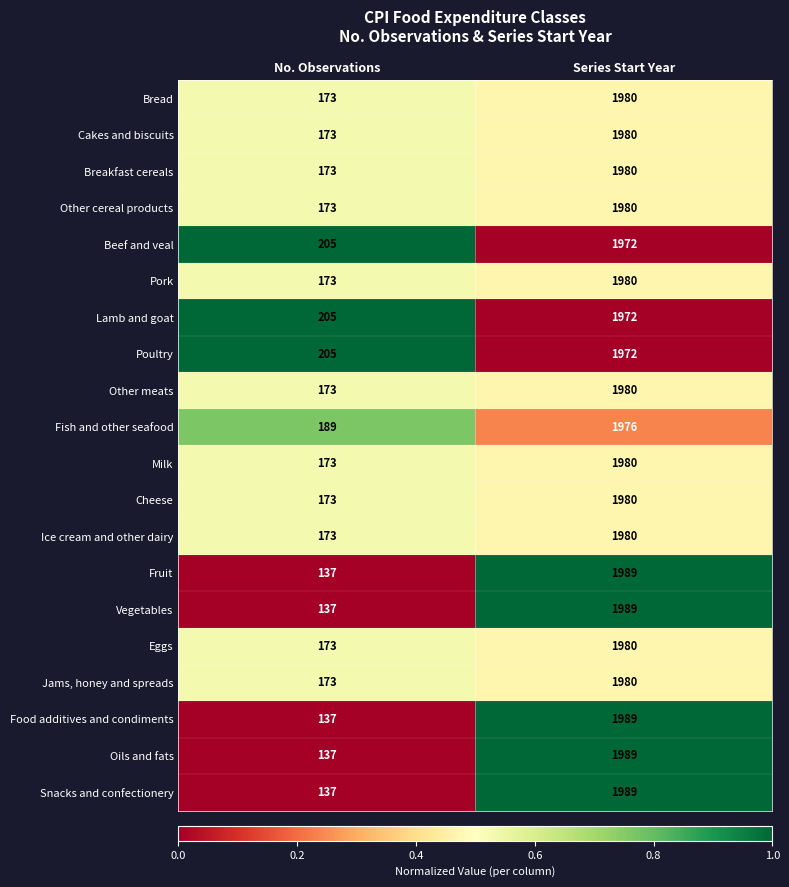

What is the sum of the Fish and other seafood values at No. Observations and Series Start Year?

2165